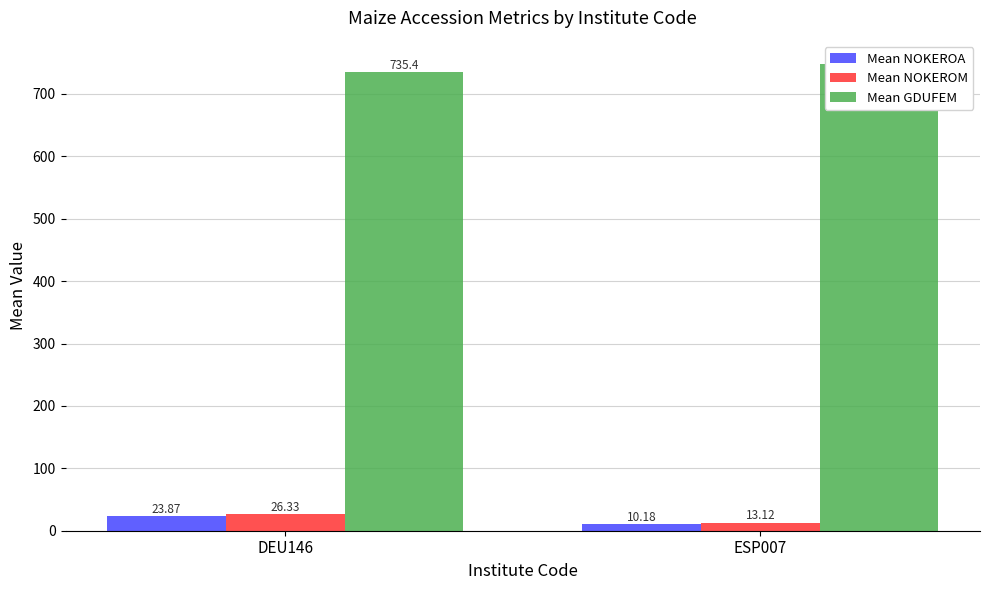

At how many categories does at least one series exceed 88?

2